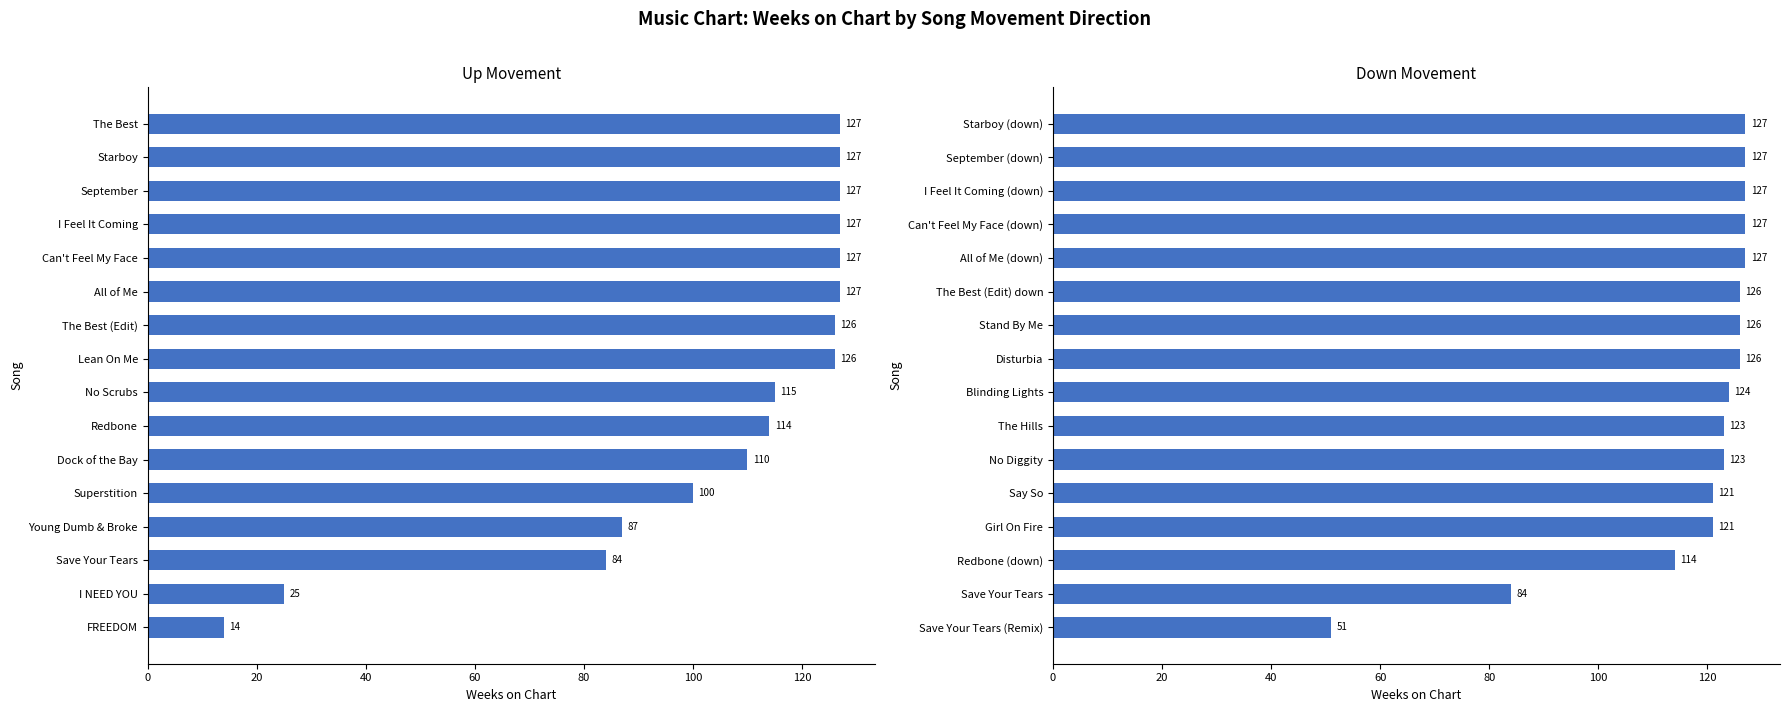

The down series shows 225 at Starboy (down). True or false?

False